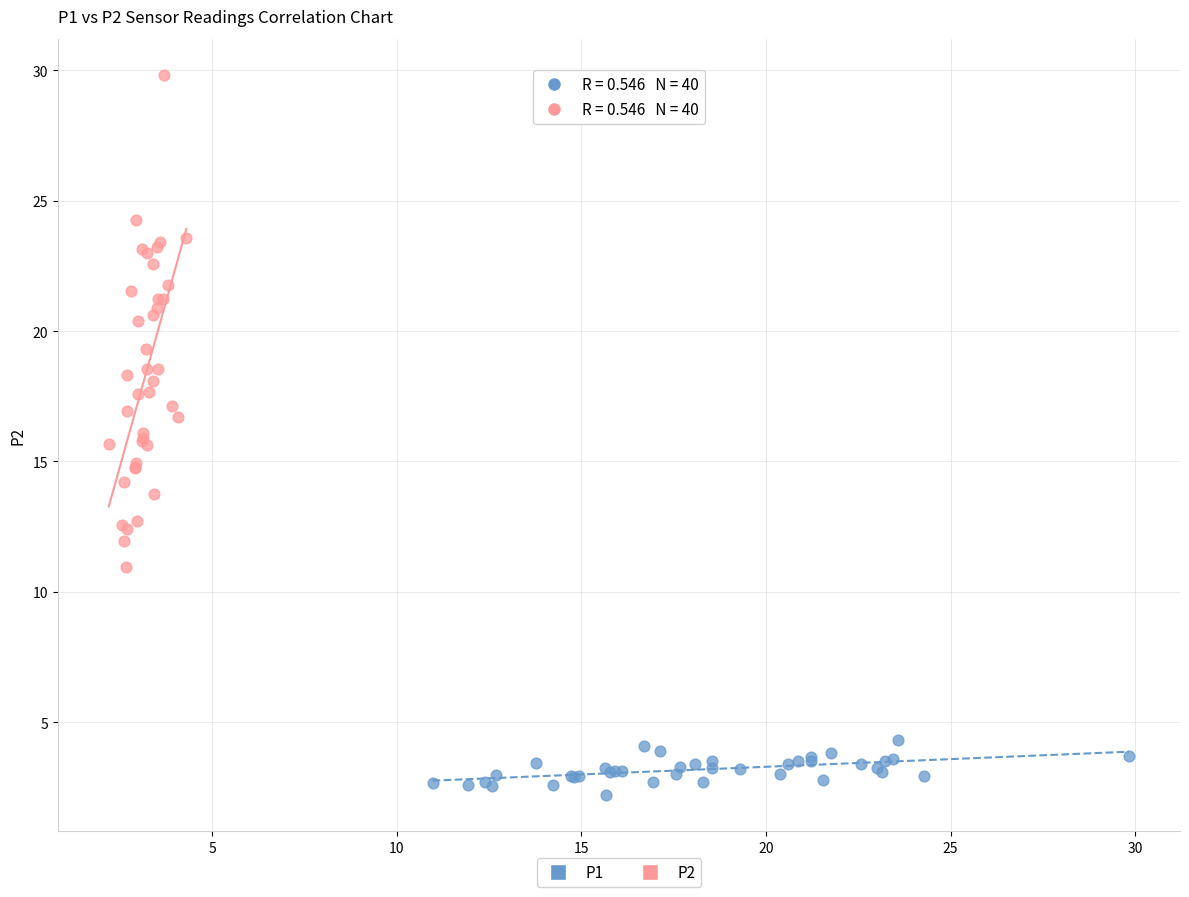

Which series contains the highest Y value?

P2